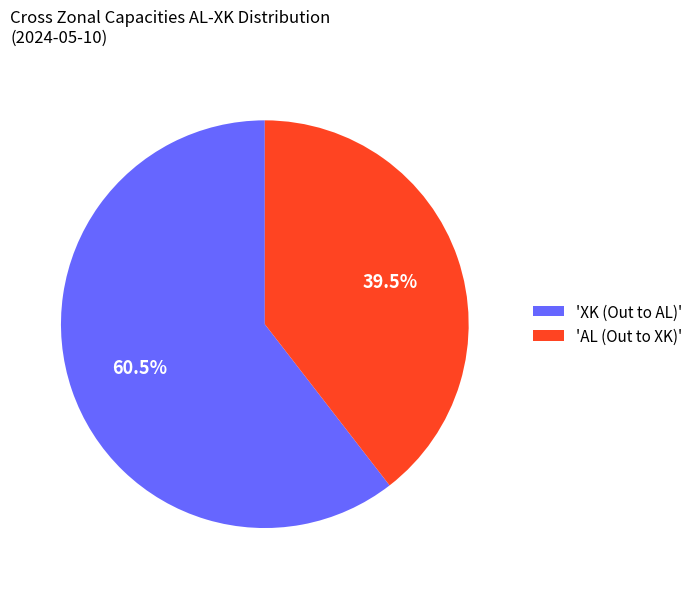

What is the smallest slice in the pie chart?

'AL (Out to XK)'